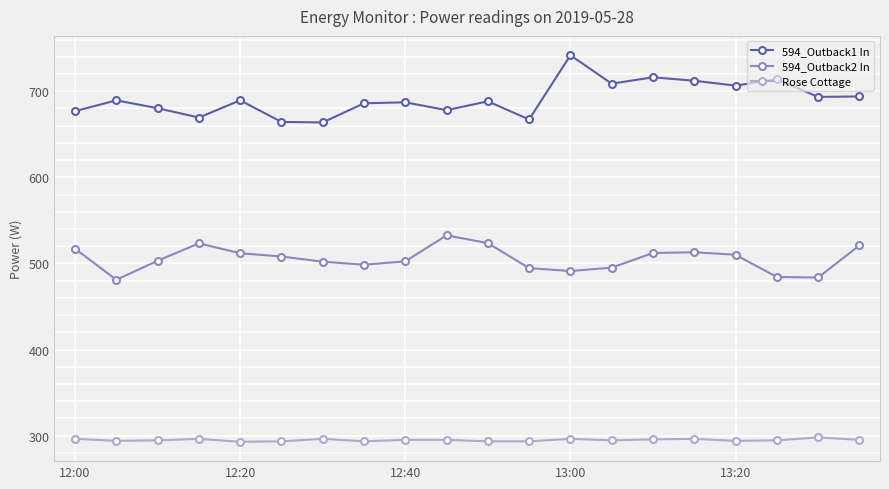

Rank the series by their average value, from lowest to highest.

Rose Cottage, 594_Outback2 In, 594_Outback1 In